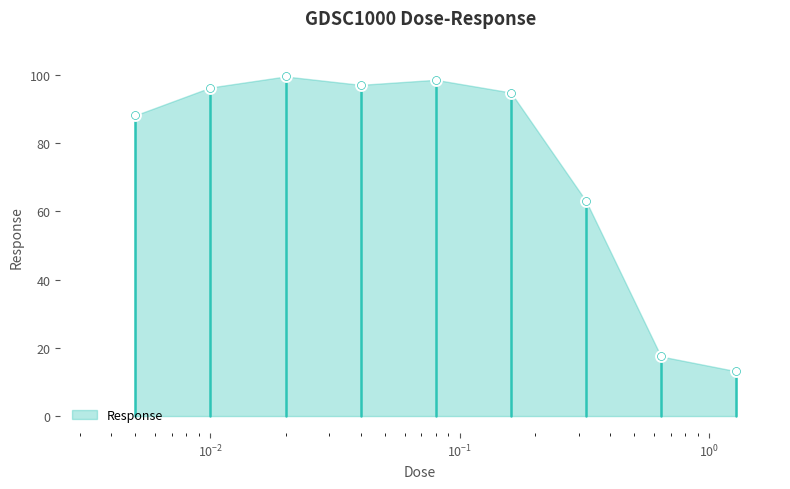

What is the ratio of the value at 1.28 to the value at 0.32?

0.2